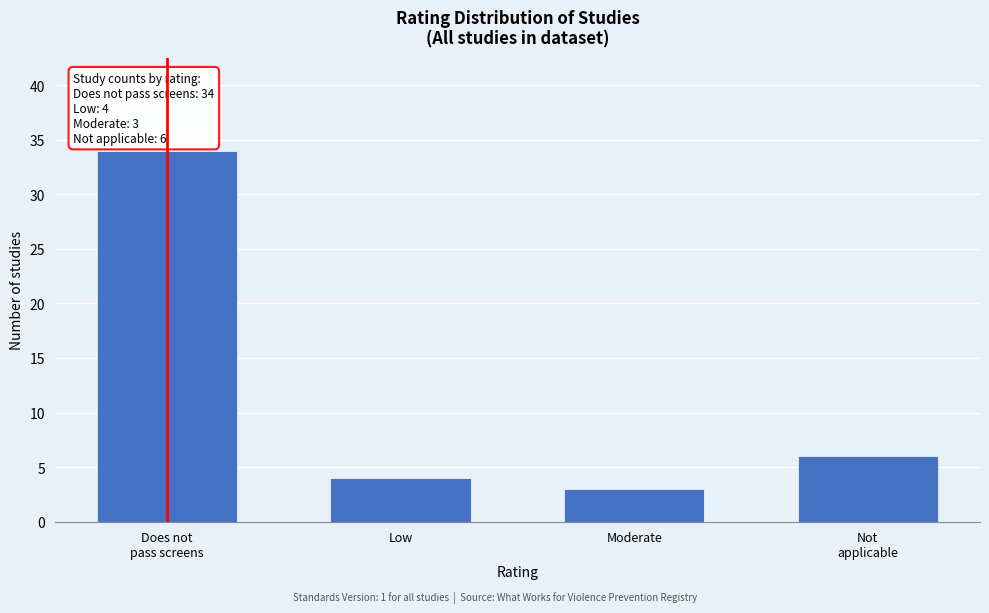

Reading left to right, what are all the values shown in this chart?

34	4	3	6